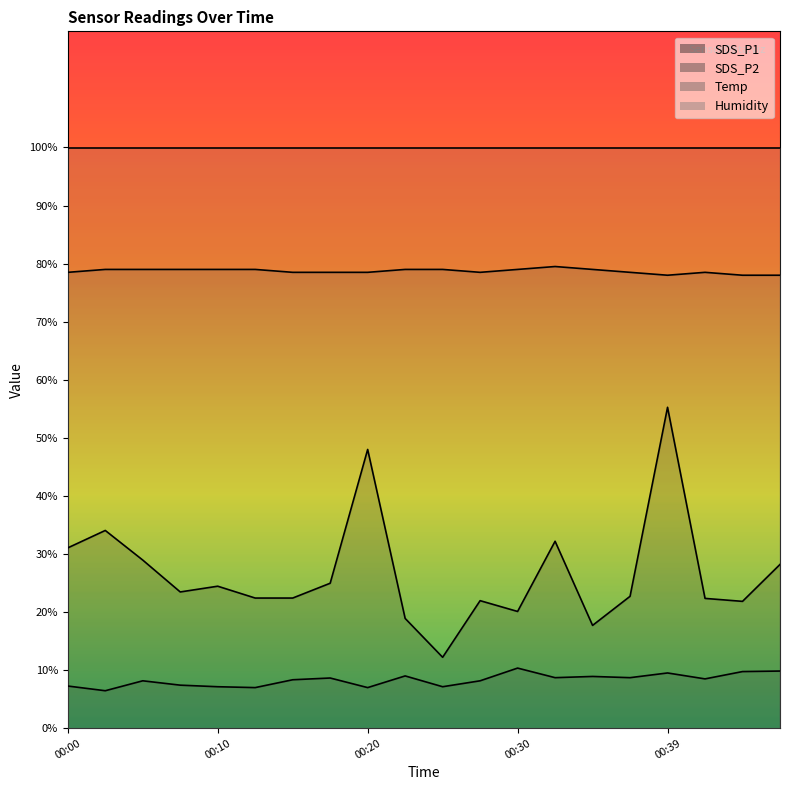

Which series has the largest total across all categories?

Humidity